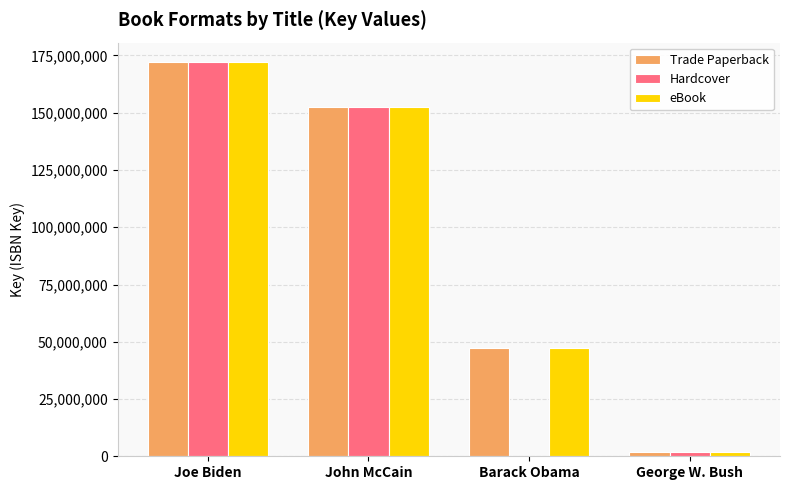

What is the highest value of the eBook series?

172013823